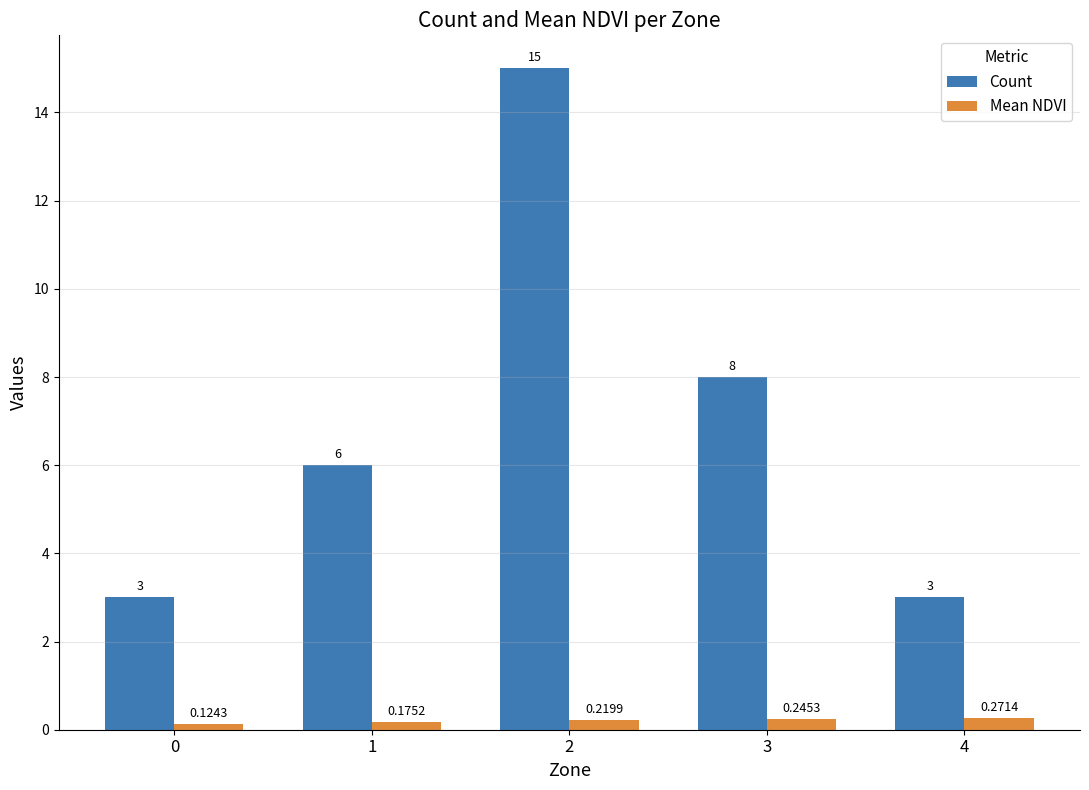

Rank the series at 2 from lowest to highest value.

Mean NDVI, Count